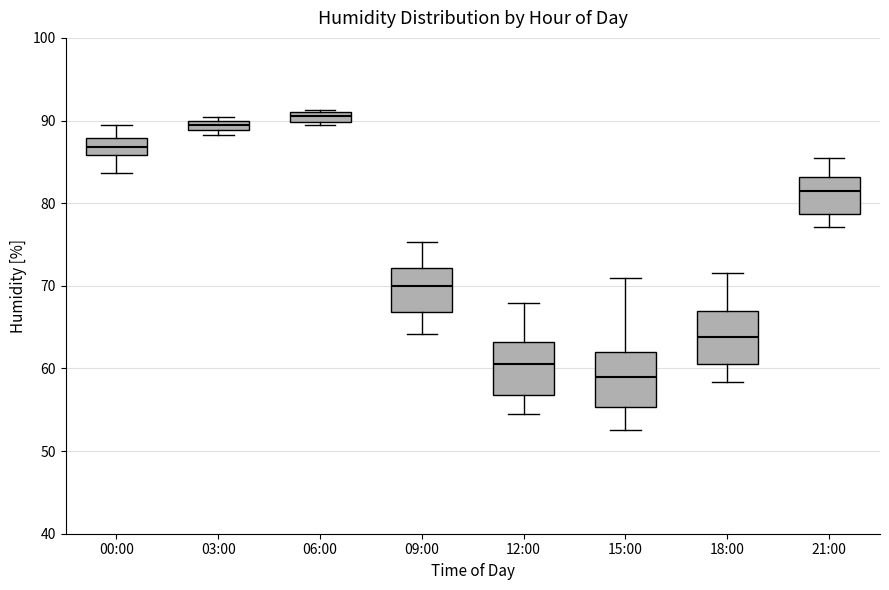

Which box has the lowest median line?

15:00